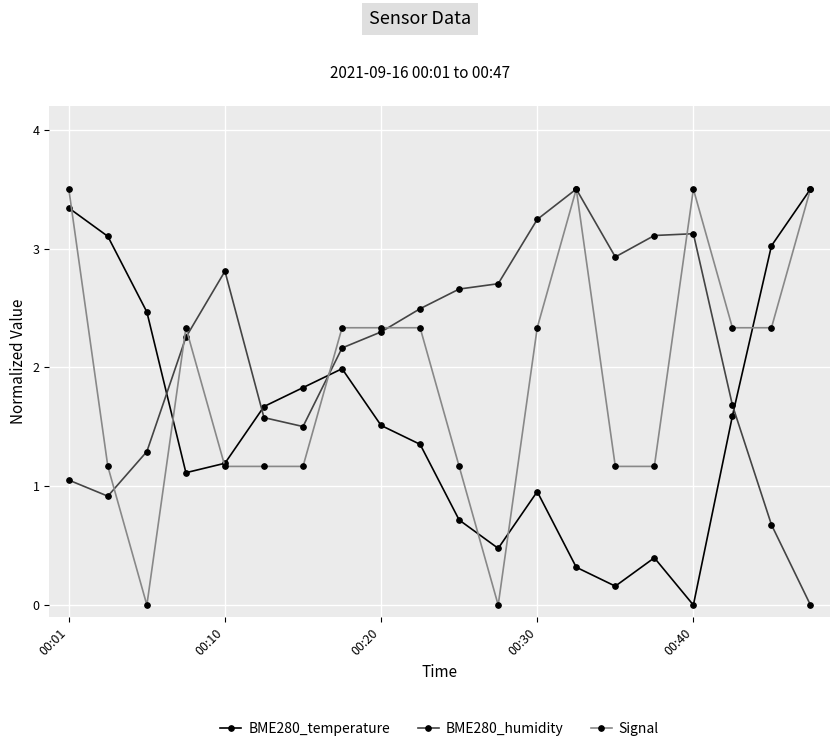

At how many categories does at least one series exceed 1?

20